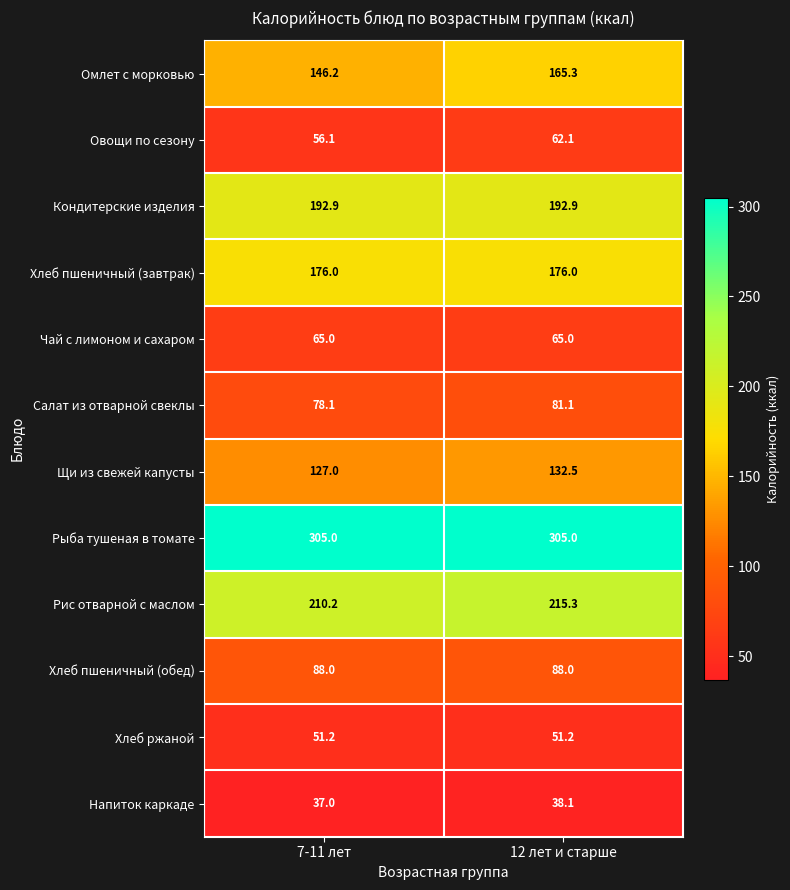

What is the smallest value displayed?

37.0